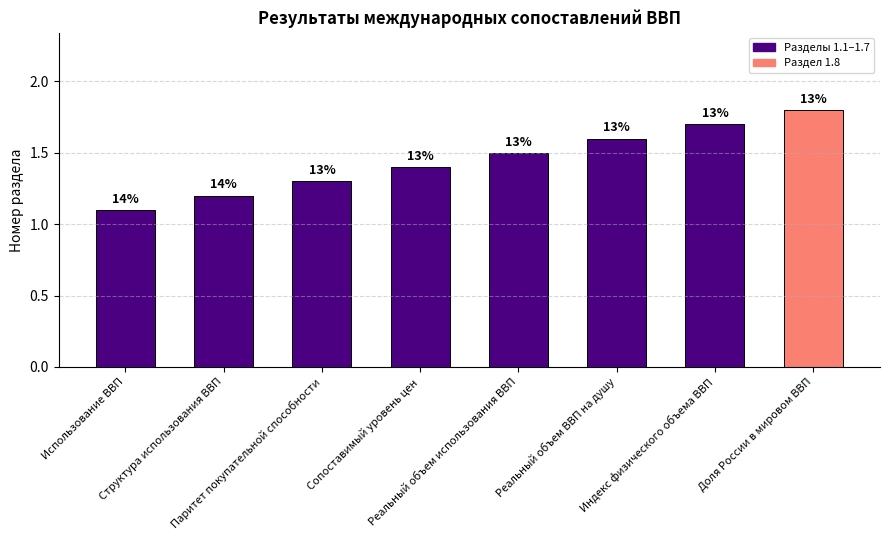

Reading left to right, what are all the values shown in this chart?

Использование ВВП=1.1	Структура использования ВВП=1.2	Паритет покупательной способности=1.3	Сопоставимый уровень цен=1.4	Реальный объем использования ВВП=1.5	Реальный объем ВВП на душу=1.6	Индекс физического объема ВВП=1.7	Доля России в мировом ВВП=1.8